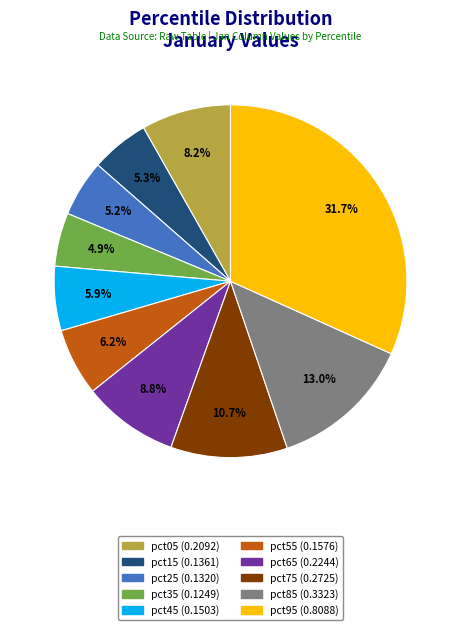

Count the number of slices in the pie.

10